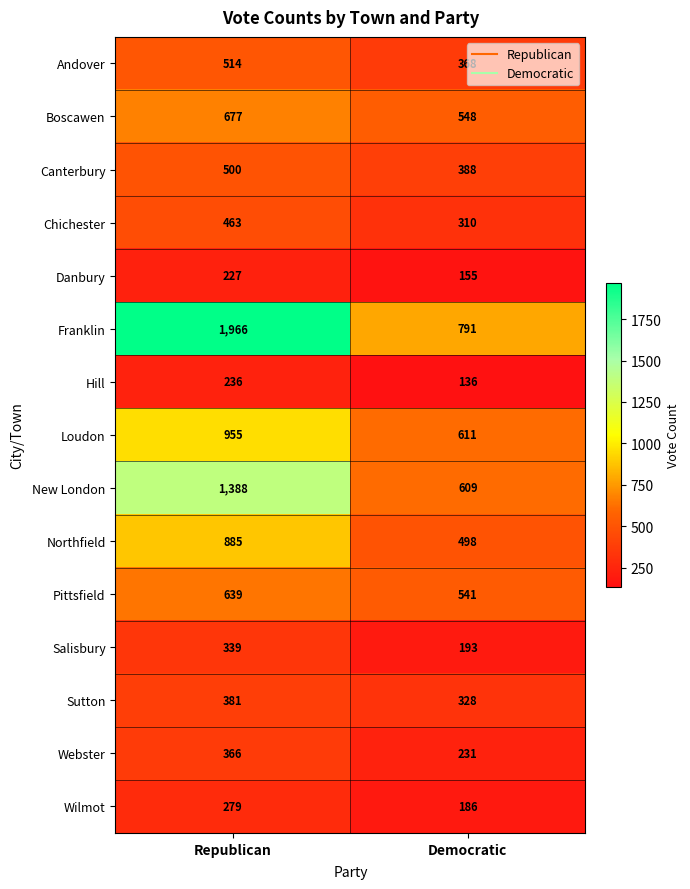

At how many categories does at least one series exceed 701?

2